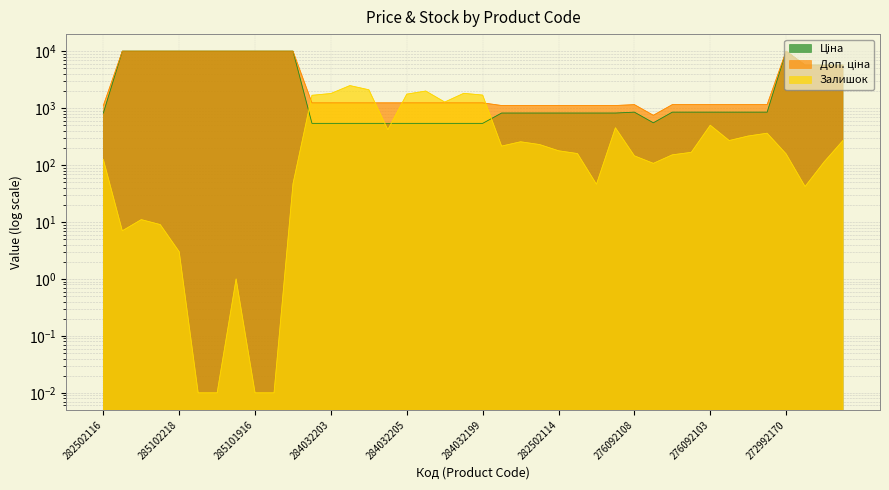

Count the number of categories in the chart.

40